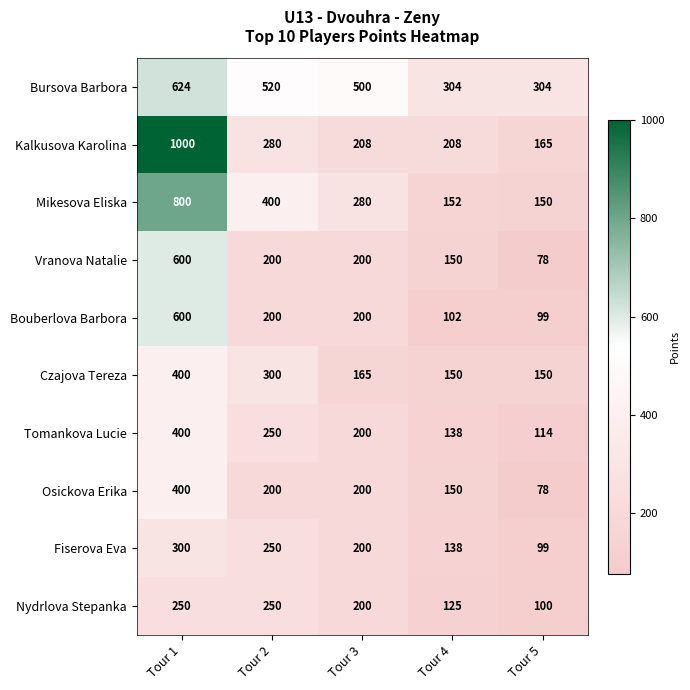

Which series has the largest range (max minus min)?

Kalkusova Karolina